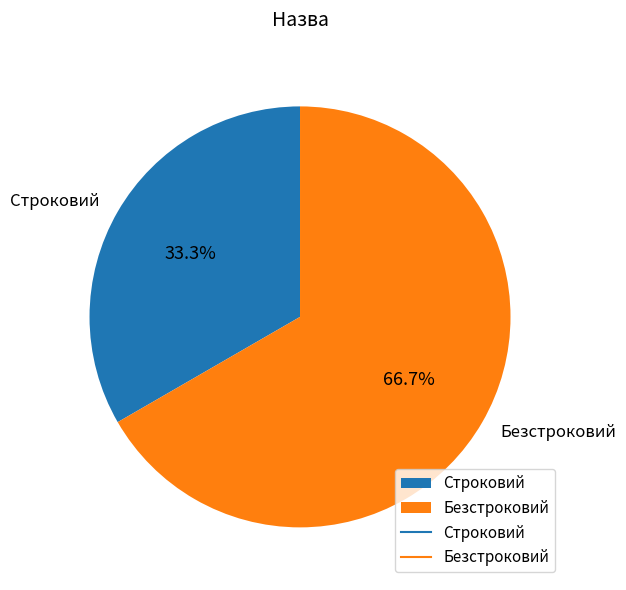

Rank the categories by value from highest to lowest.

Безстроковий, Строковий